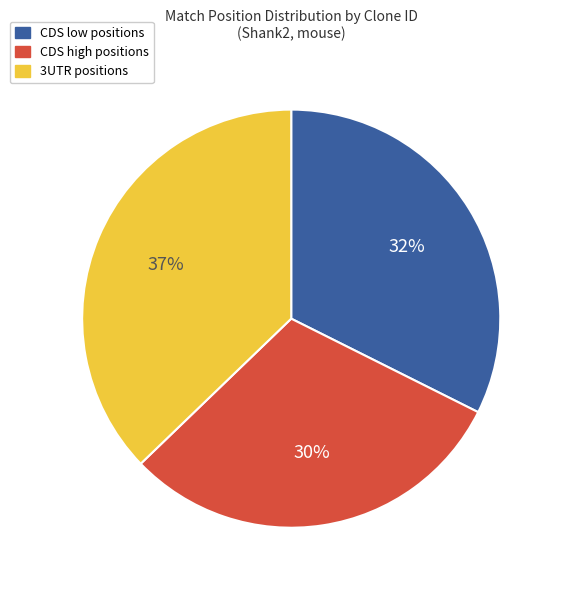

To the nearest percent, what is the difference between the largest and smallest slice percentages?

7%